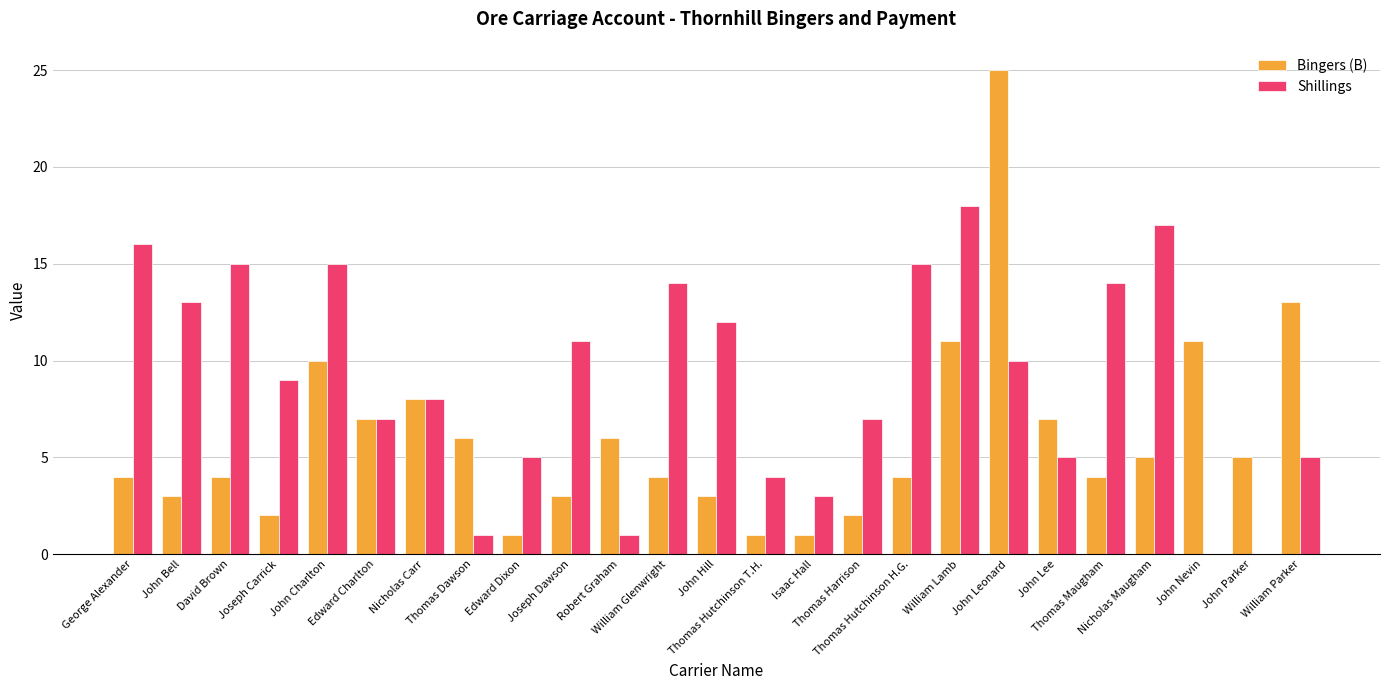

What is the maximum value shown in the chart?

25